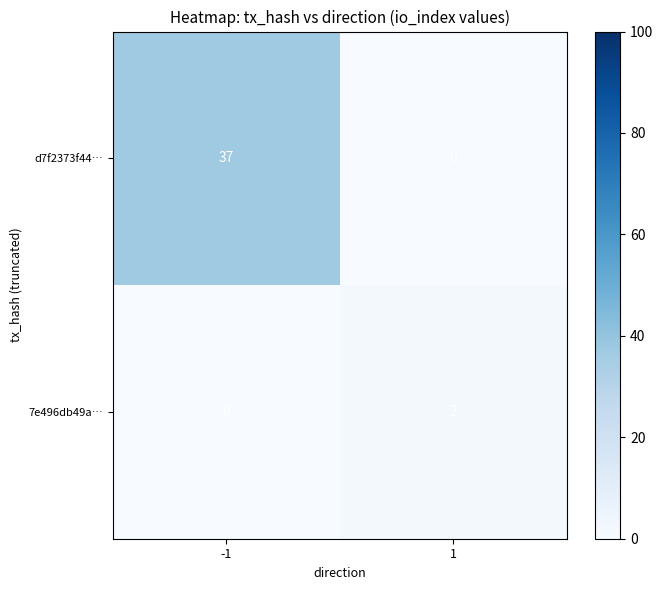

Between -1 and 1, which series saw the biggest shift?

d7f2373f44…